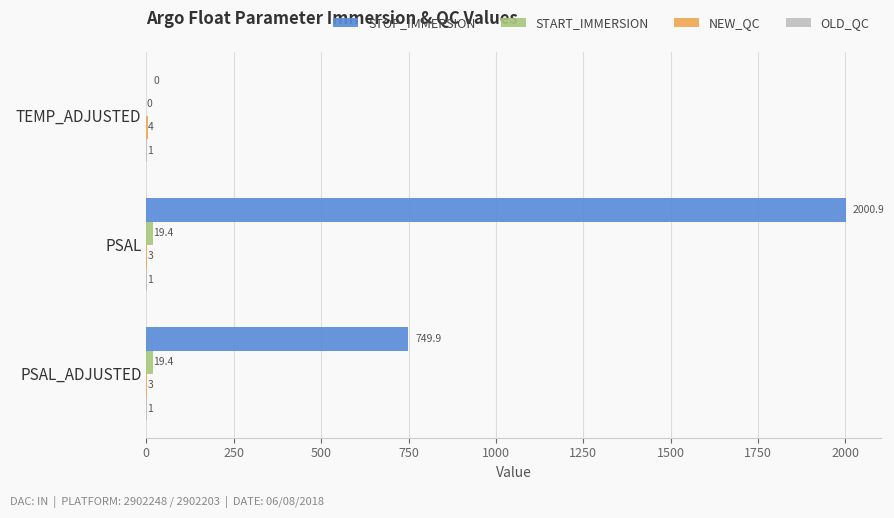

Between TEMP_ADJUSTED and PSAL, which series saw the biggest shift?

STOP_IMMERSION